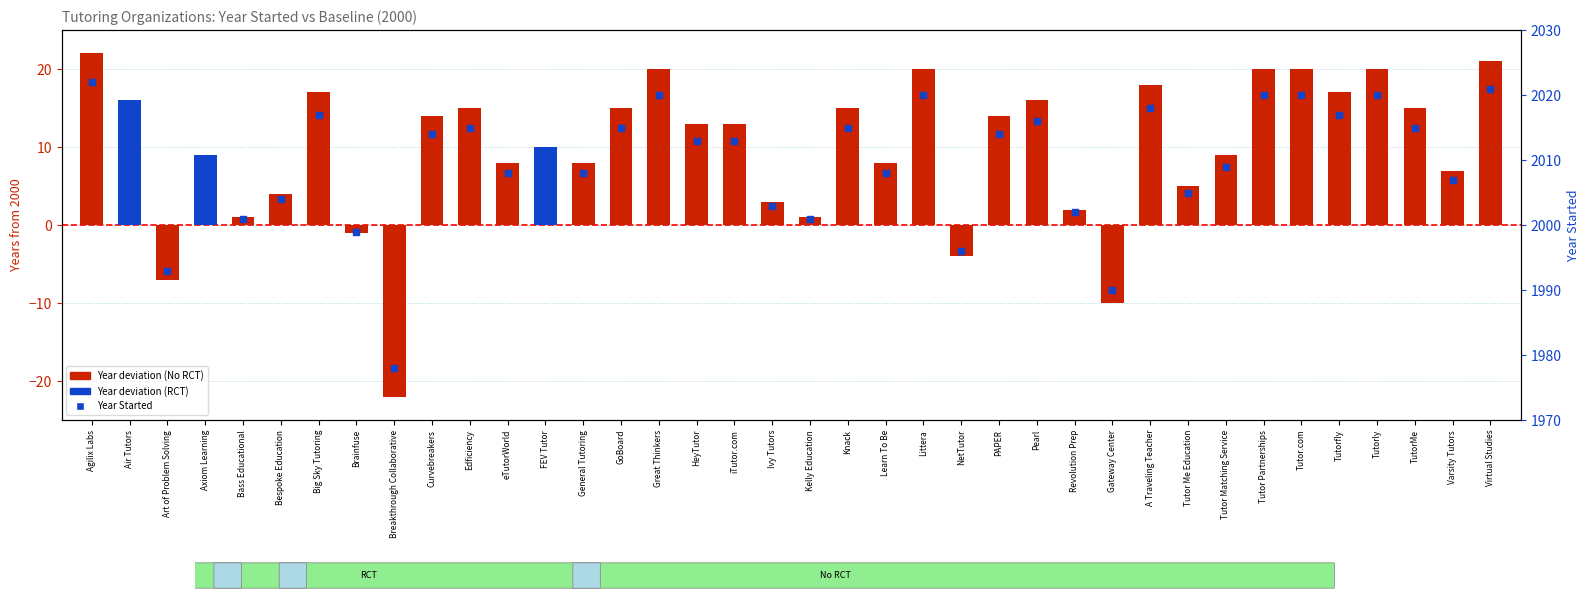

What is the change in value from Knack to Littera?

+5